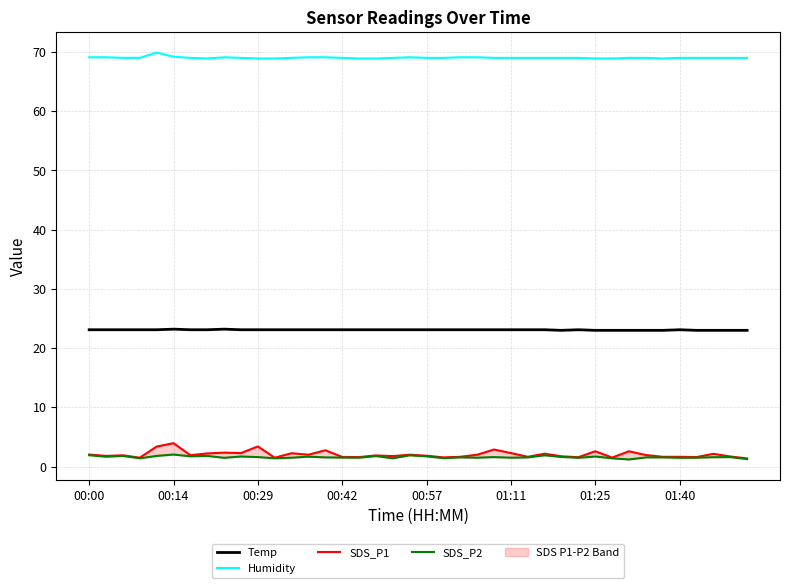

What is the difference between the maximum and minimum values in the Temp series?

0.2